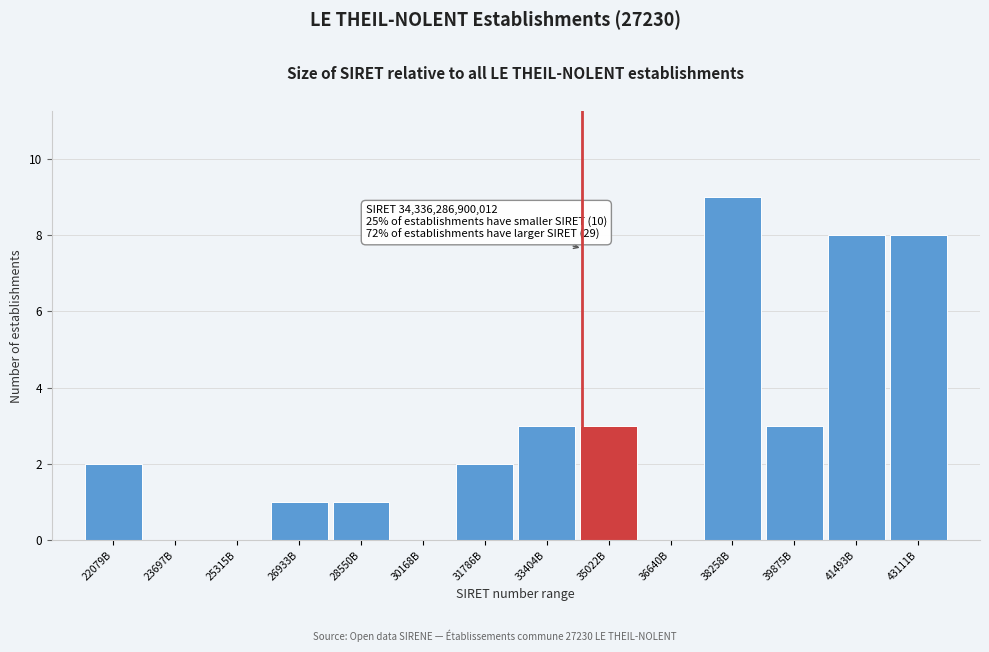

Reading left to right, what are all the values shown in this chart?

22079B=2	23697B=0	25315B=0	26933B=1	28550B=1	30168B=0	31786B=2	33404B=3	35022B=3	36640B=0	38258B=9	39875B=3	41493B=8	43111B=8